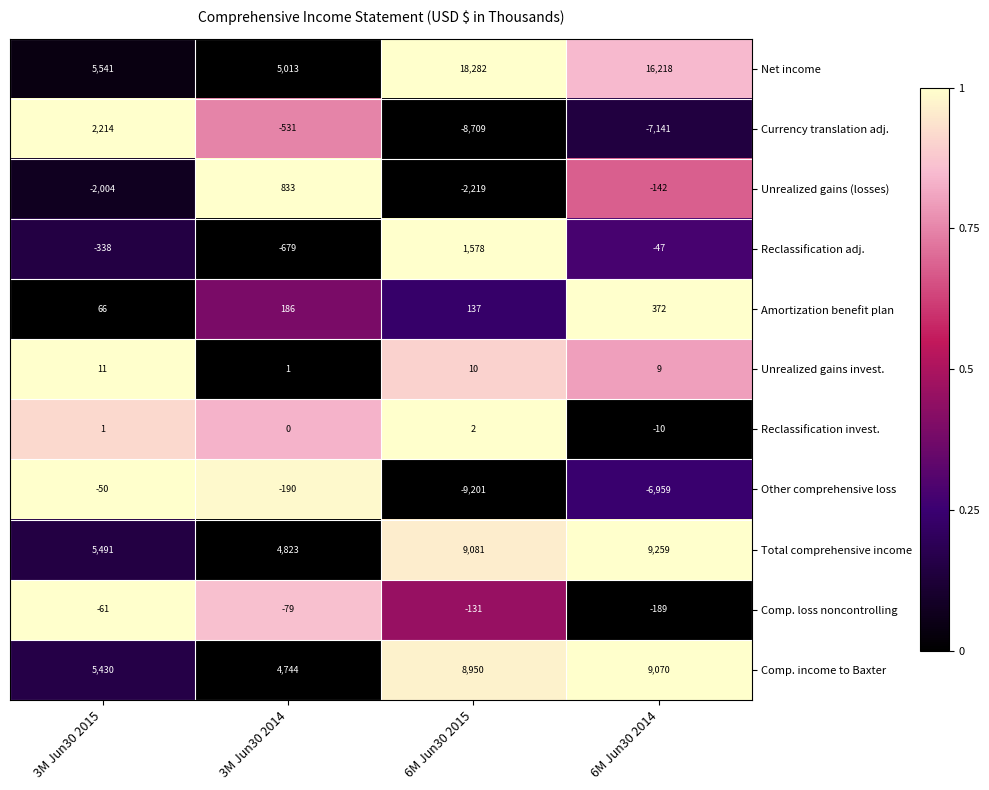

What is the sum of the Unrealized gains invest. values at 3M Jun30 2014 and 6M Jun30 2015?

11